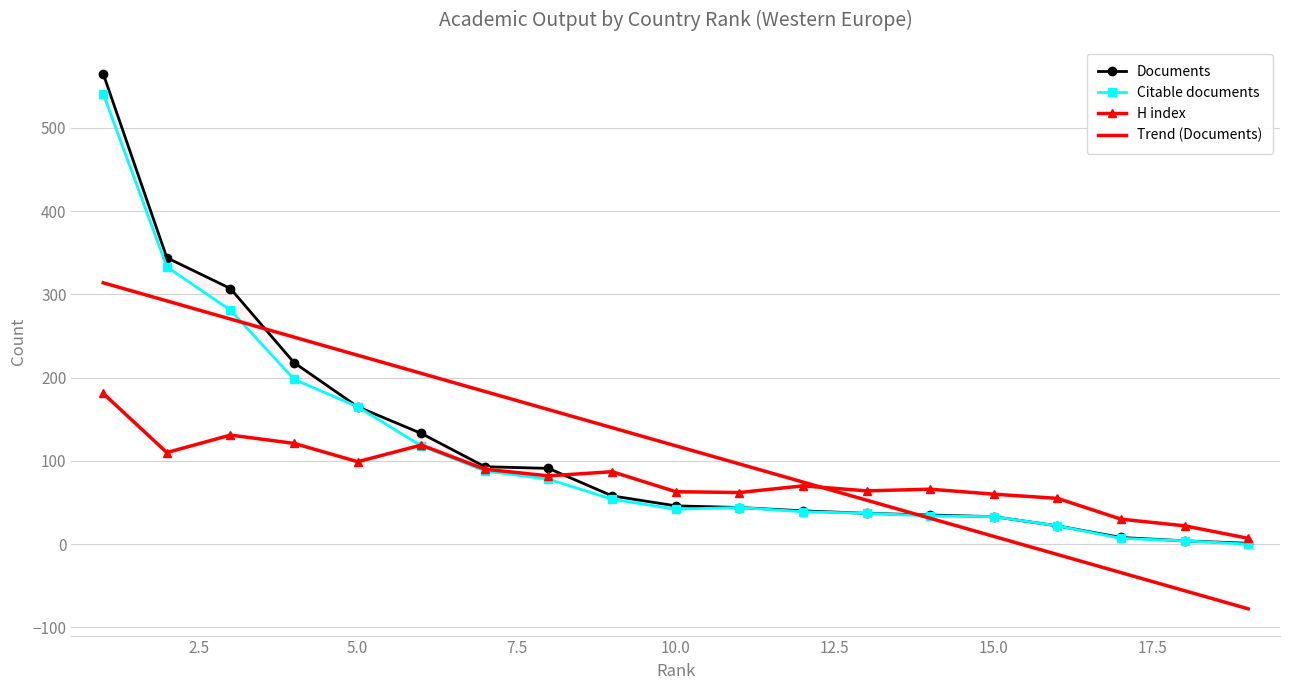

Is the value of Citable documents at 16 greater than the value of Documents at 0.0?

No